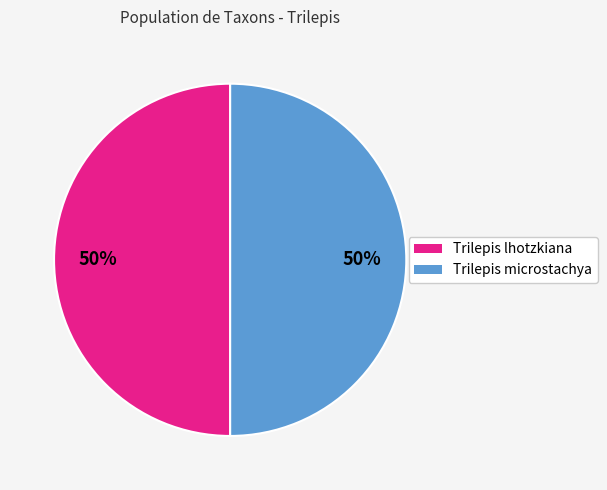

Combined, do Trilepis microstachya and Trilepis lhotzkiana account for over 50%?

Yes